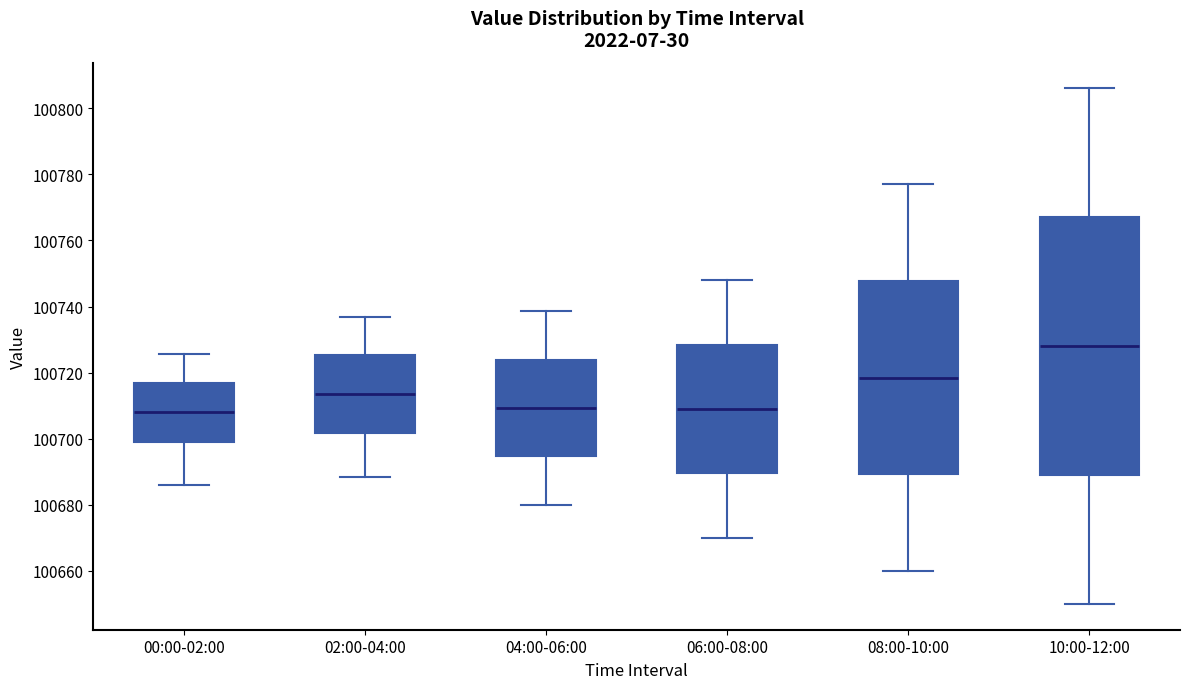

Reading left to right, transcribe this box plot: for each box, give where its median line is, the range the box spans, and where its two whiskers end, as read against the y-axis. The values are not printed on the chart, so give them approximately, as read against the axis.

00:00-02:00: median 100708, box 100700 to 100716, whiskers 100686 to 100726
02:00-04:00: median 100714, box 100702 to 100726, whiskers 100688 to 100736
04:00-06:00: median 100710, box 100694 to 100724, whiskers 100680 to 100738
06:00-08:00: median 100710, box 100690 to 100728, whiskers 100670 to 100748
08:00-10:00: median 100718, box 100690 to 100748, whiskers 100660 to 100778
10:00-12:00: median 100728, box 100690 to 100768, whiskers 100650 to 100806